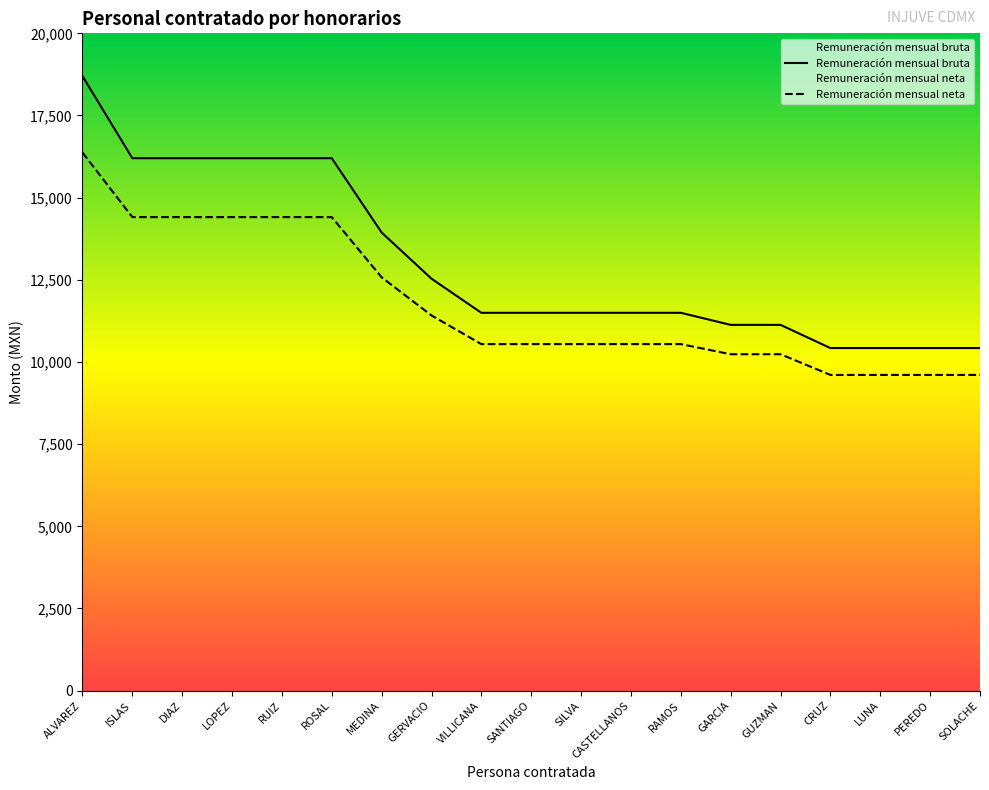

Reading left to right, what are all the values shown in this chart?

Remuneracion mensual bruta: ALVAREZ=18700.0	ISLAS=16200.0	DIAZ=16200.0	LOPEZ=16200.0	RUIZ=16200.0	ROSAL=16200.0	MEDINA=13939.0	GERVACIO=12534.0	VILLICANA=11496.0	SANTIAGO=11496.0	SILVA=11496.0	CASTELLANOS=11496.0	RAMOS=11496.0	GARCIA=11129.0	GUZMAN=11129.0	CRUZ=10423.0	LUNA=10423.0	PEREDO=10423.0	SOLACHE=10423.0
Remuneracion mensual neta: ALVAREZ=16373.7	ISLAS=14407.7	DIAZ=14407.7	LOPEZ=14407.7	RUIZ=14407.7	ROSAL=14407.7	MEDINA=12576.4	GERVACIO=11415.4	VILLICANA=10543.5	SANTIAGO=10543.5	SILVA=10543.5	CASTELLANOS=10543.5	RAMOS=10543.5	GARCIA=10235.2	GUZMAN=10235.2	CRUZ=9606.1	LUNA=9606.1	PEREDO=9606.1	SOLACHE=9606.1